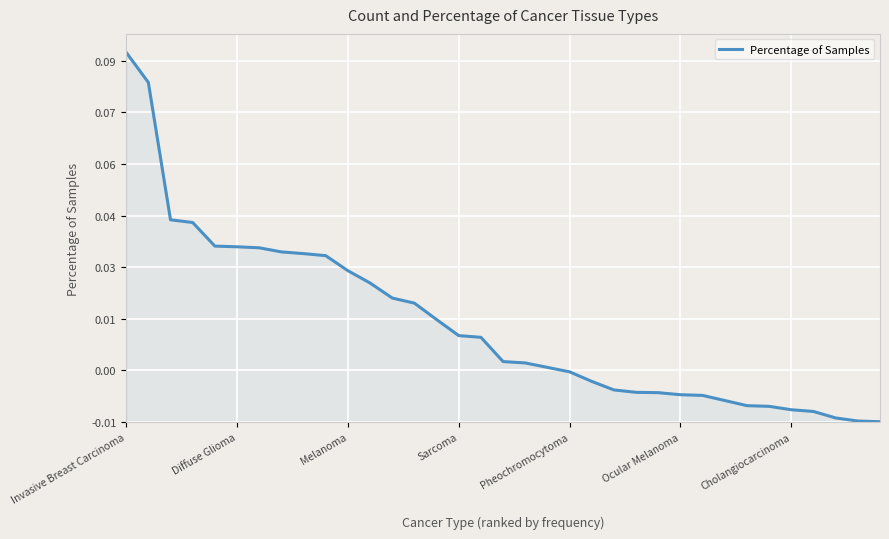

Does the chart have visible grid lines?

Yes